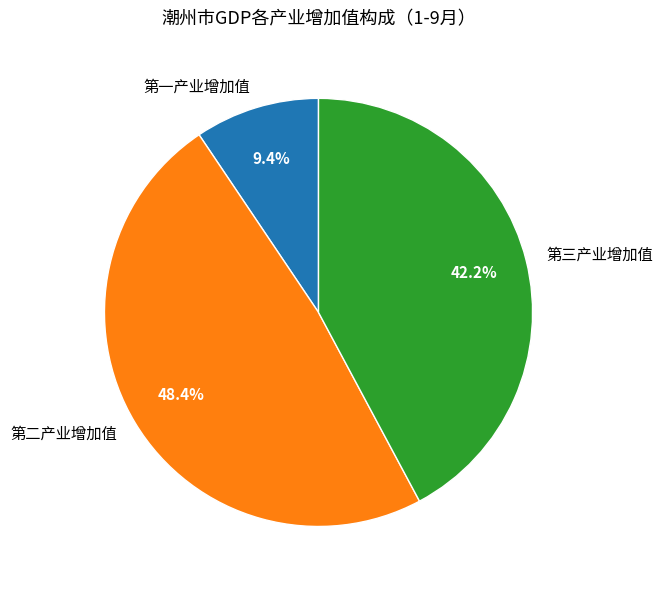

To the nearest percent, what is the average slice percentage?

33%